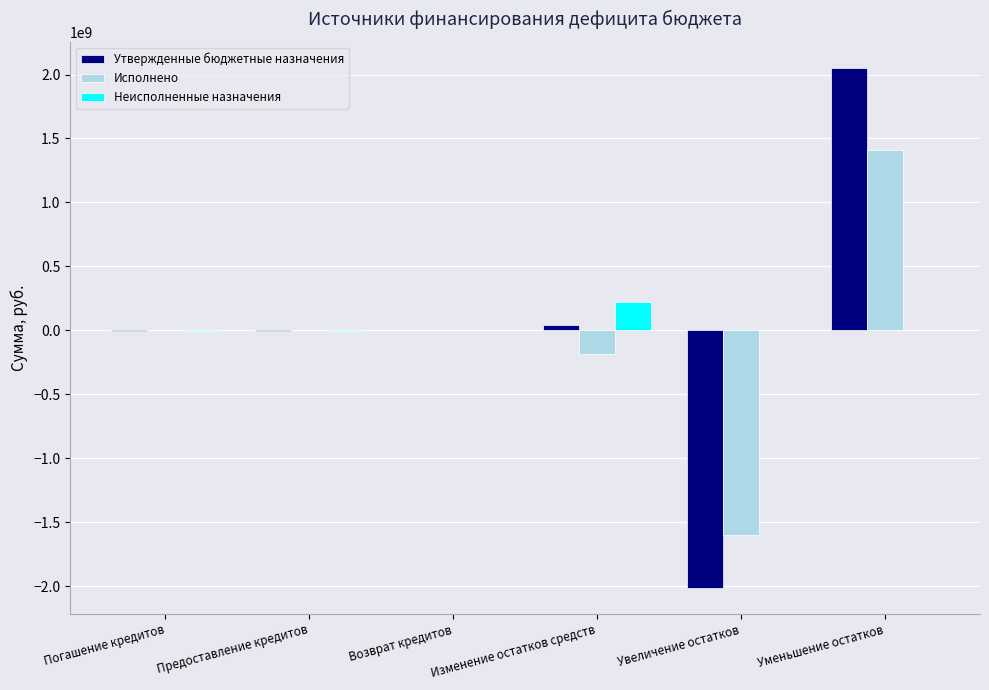

At which label does Исполнено reach its peak?

Уменьшение остатков